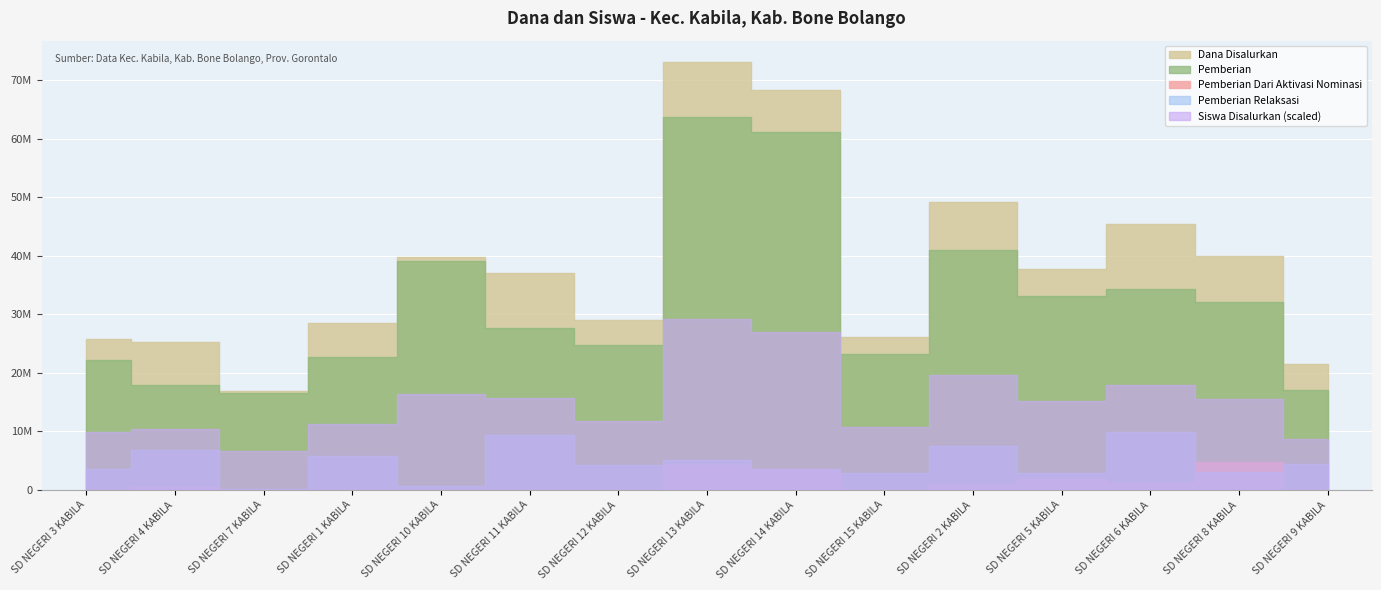

Is it true that Siswa Disalurkan equals 42 at SD NEGERI 7 KABILA?

True